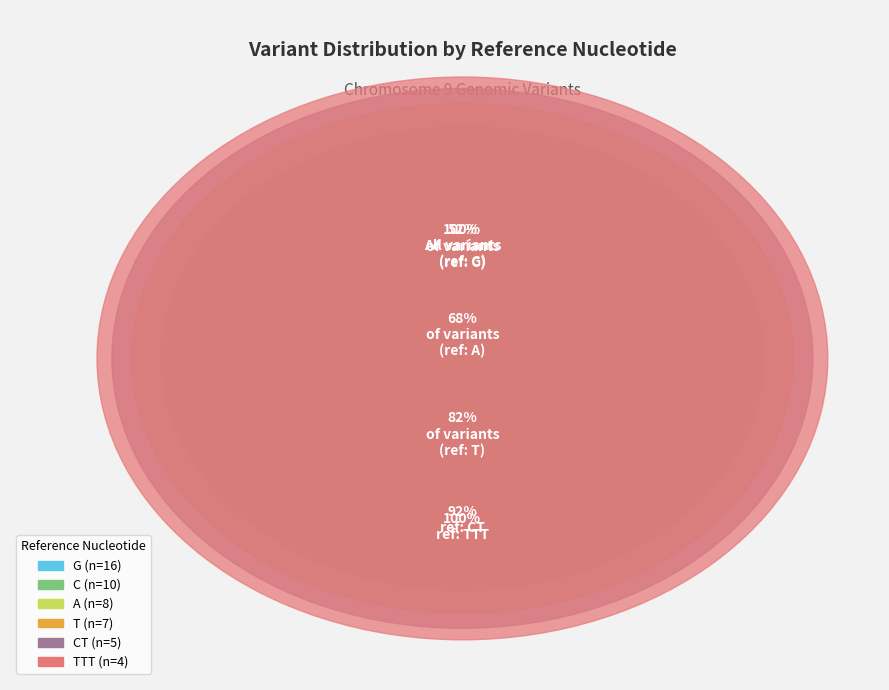

Which category has the smallest portion of the pie?

TTT